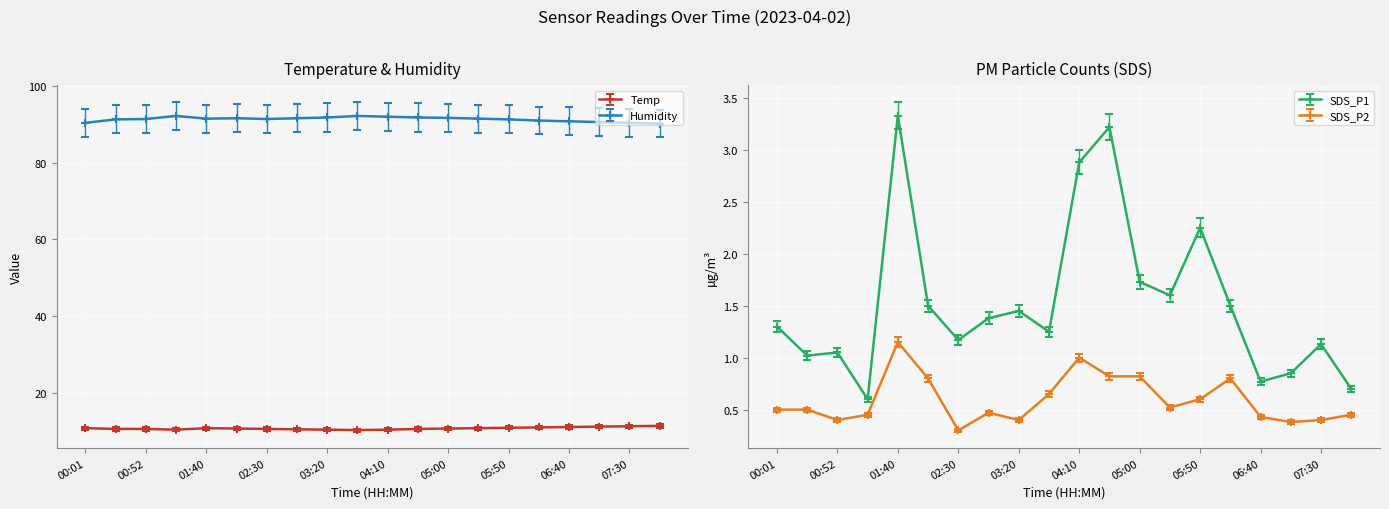

What position from the right is 02:30?

14